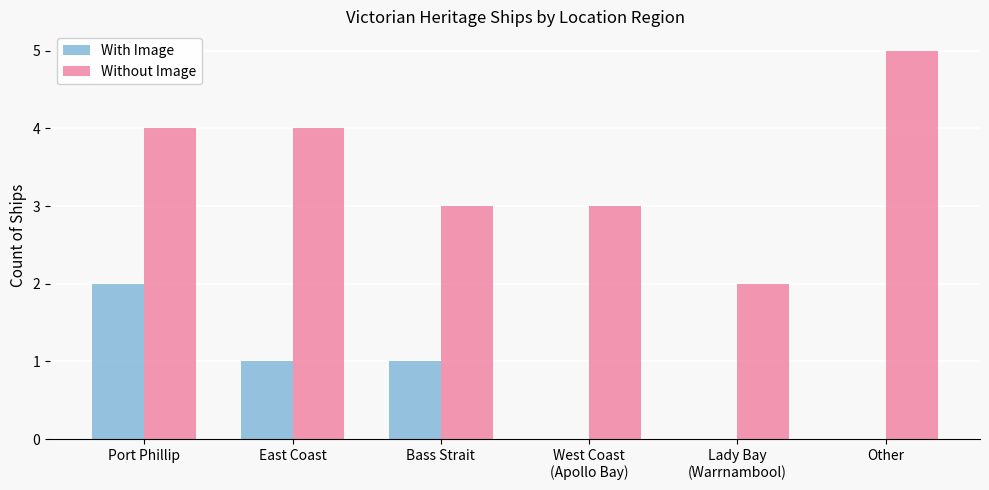

What is the sum of all With Image values?

4